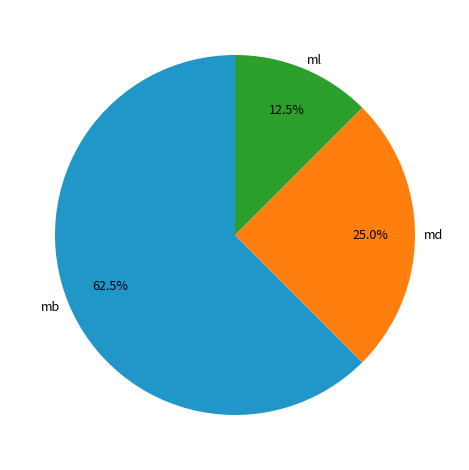

What is the smallest slice in the pie chart?

ml